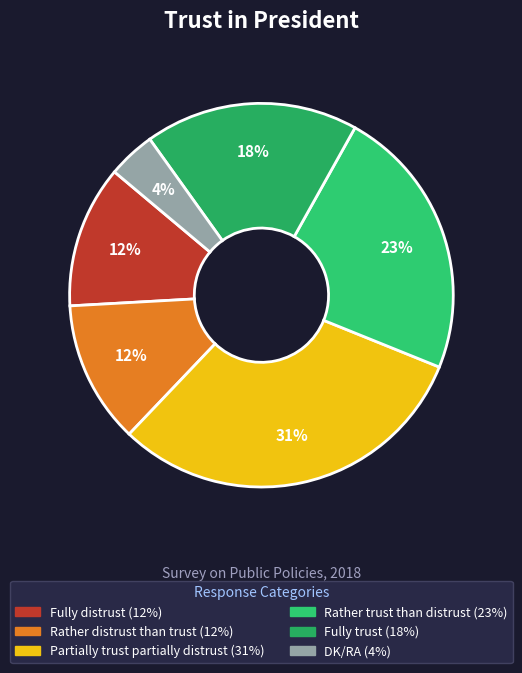

Does any single category account for the majority?

No